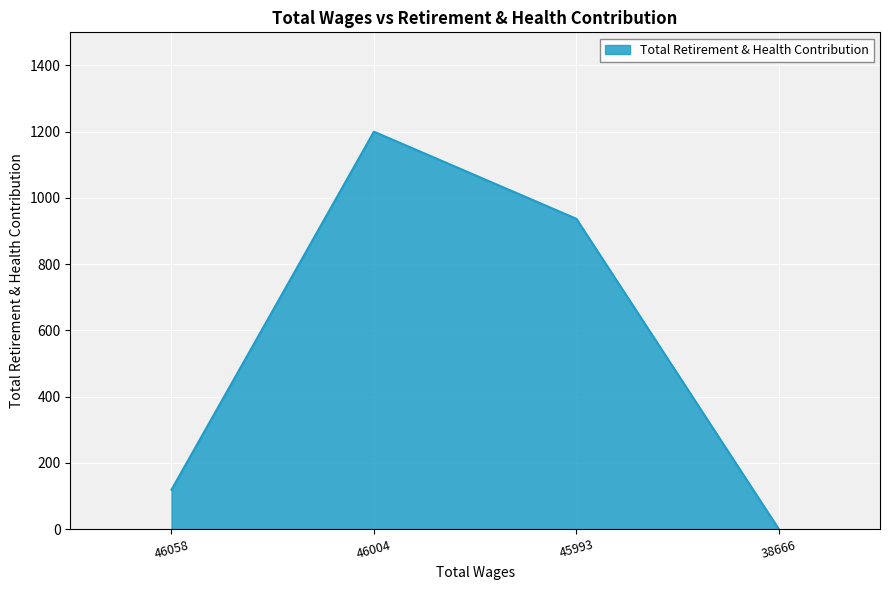

Where is the first local maximum?

46004